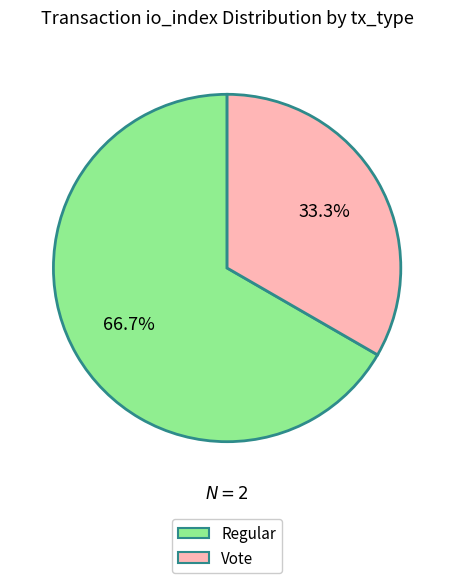

Which slice is the smallest?

Vote